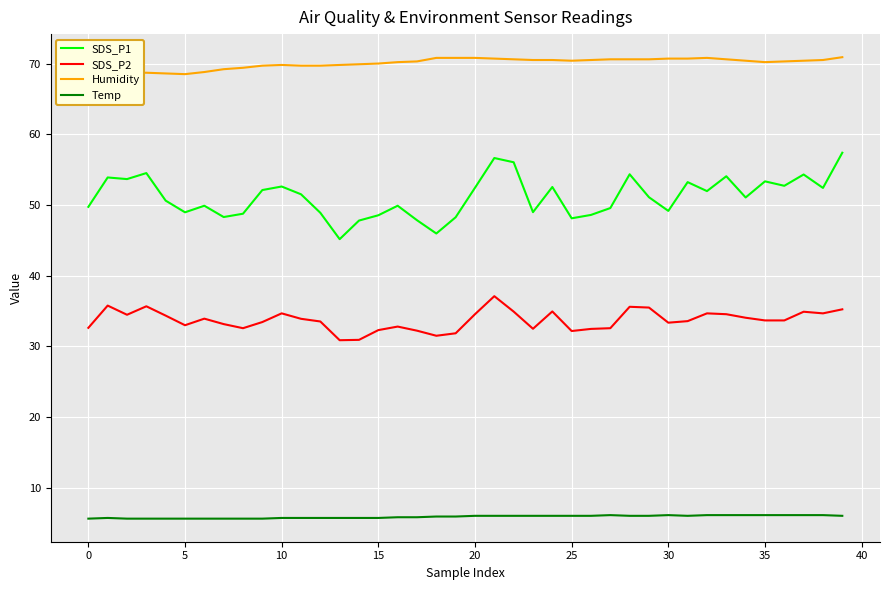

What is the sum of the Temp values at 12 and 38?

11.8